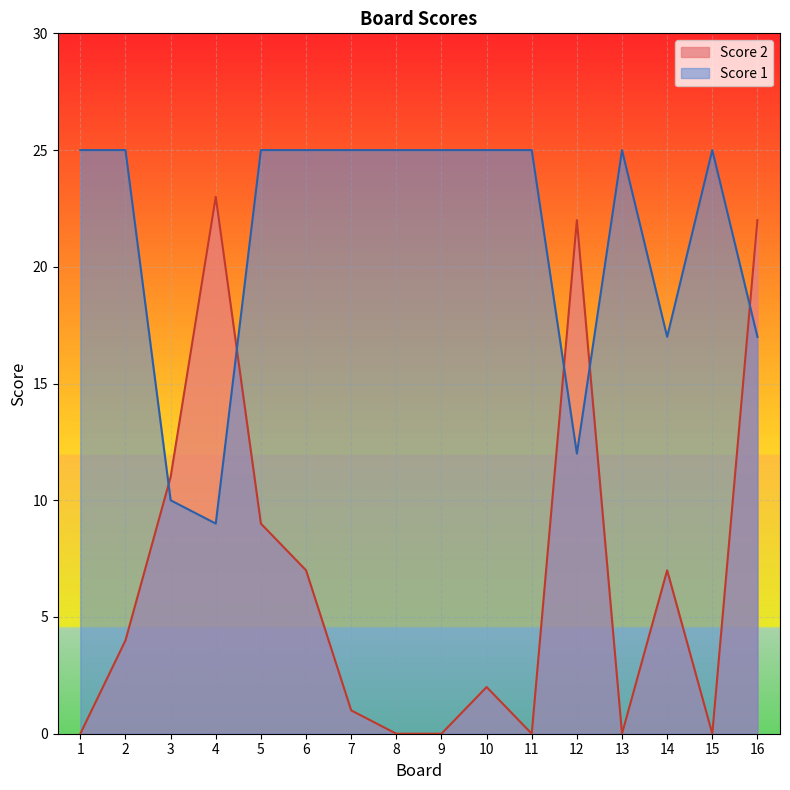

True or false: Score 2 has a value of 7 at 6.

True